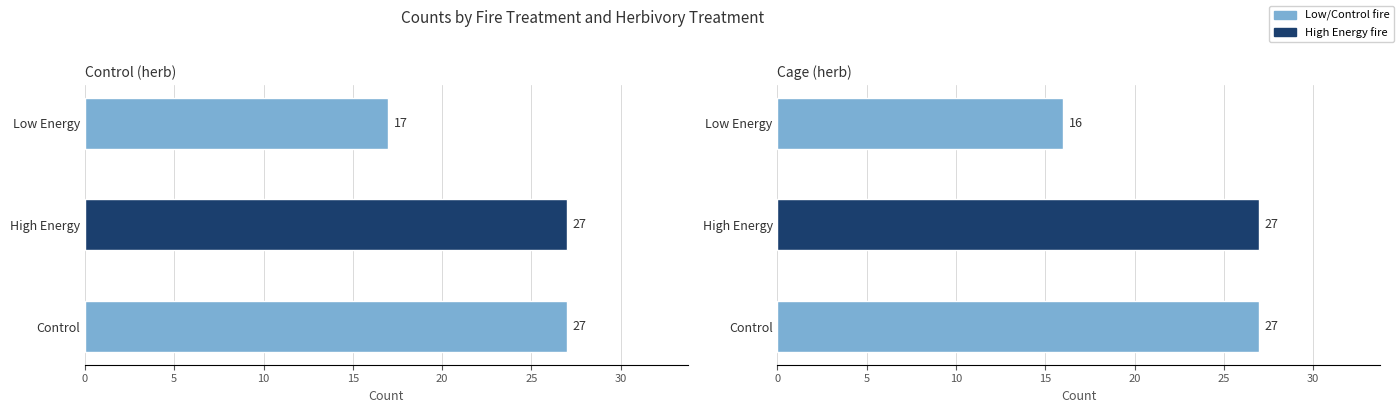

Is it true that Cage (herb) equals 16 at Low Energy?

True